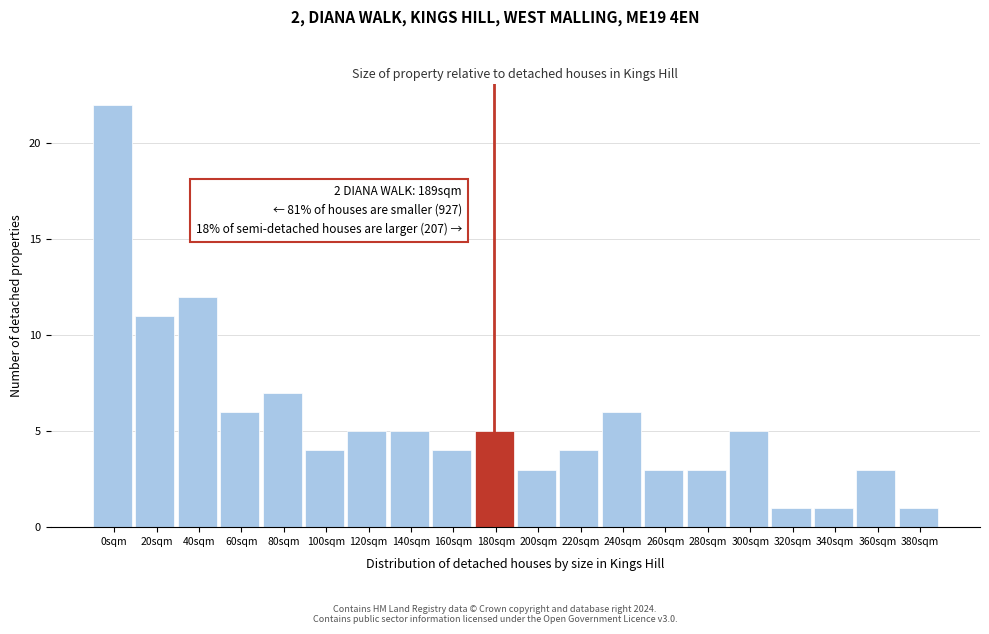

Reading right to left, list all the values displayed in this chart.

1	3	1	1	5	3	3	6	4	3	5	4	5	5	4	7	6	12	11	22